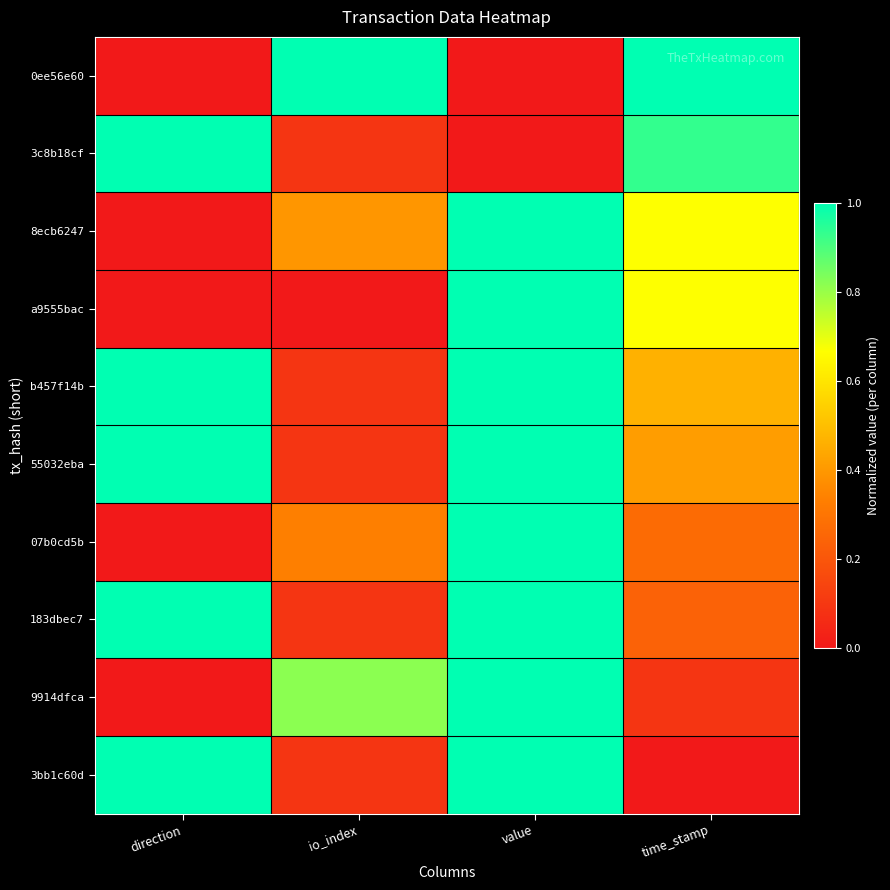

What is the total value across all series at io_index?

3.0